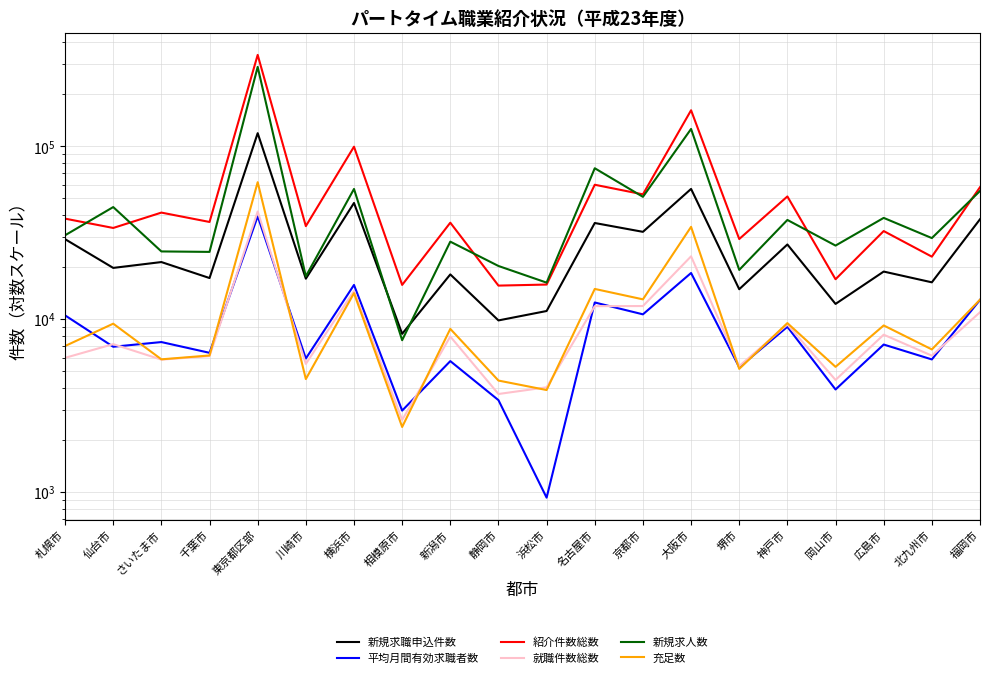

Which series has the largest total across all categories?

紹介件数総数